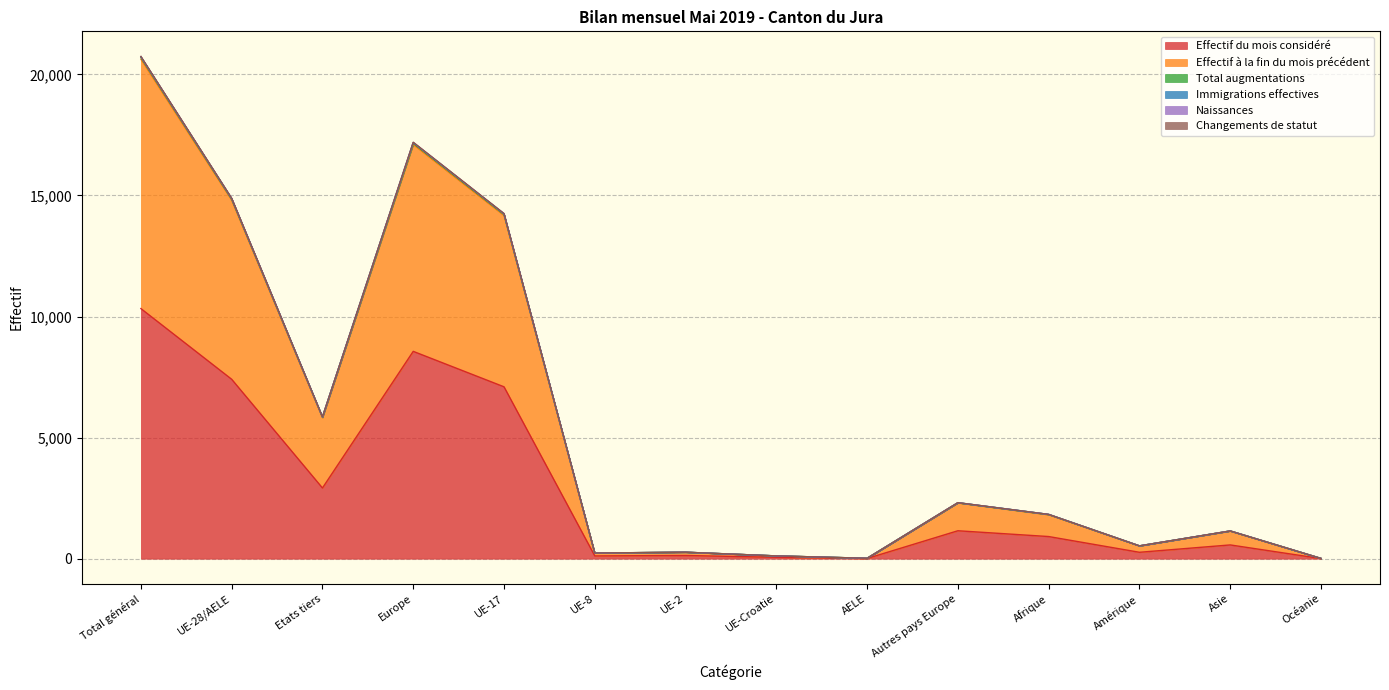

What is the highest value of the Effectif du mois considéré series?

10327